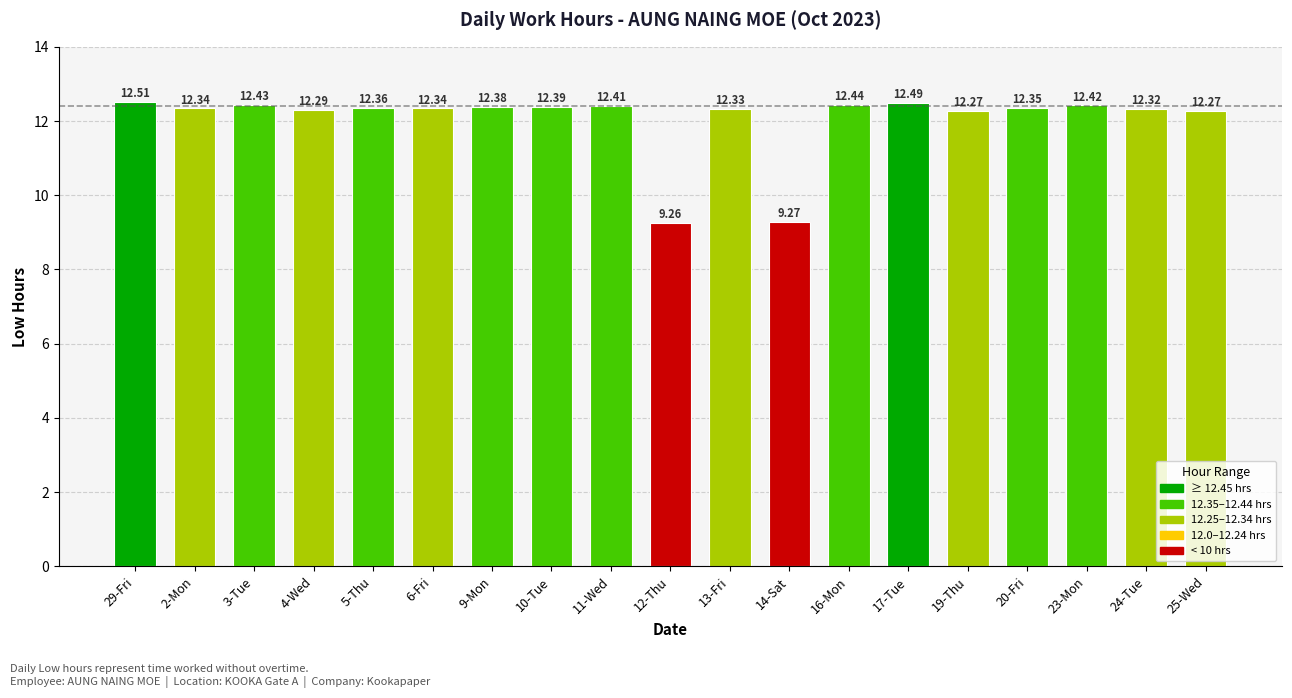

Does the chart contain any negative values?

No